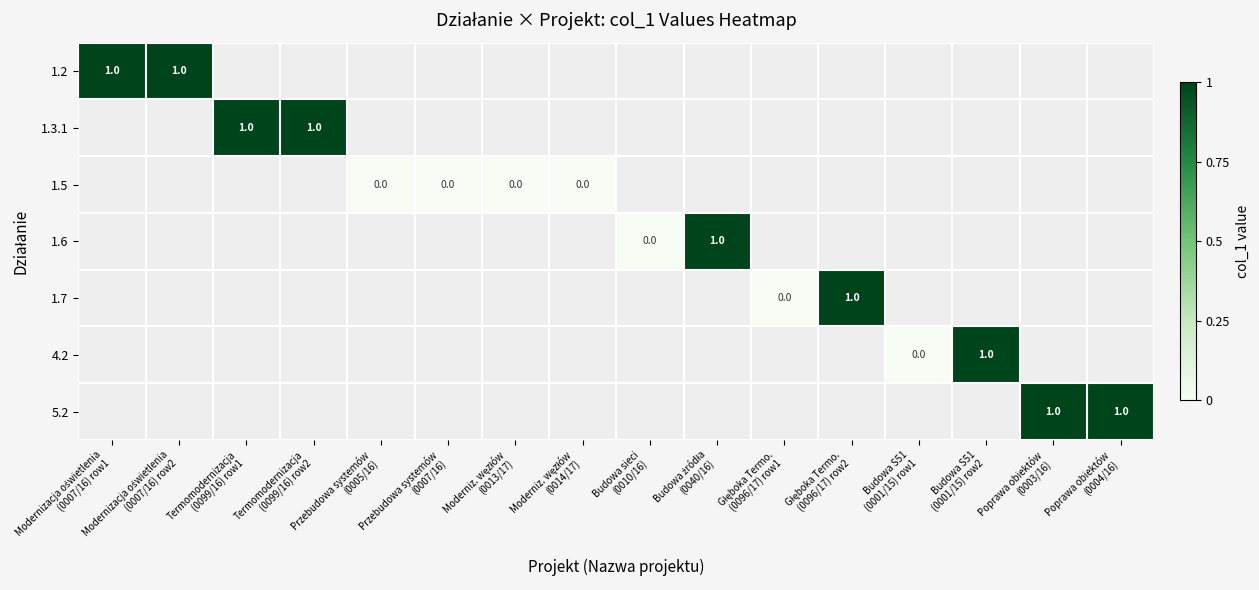

At how many categories does at least one series exceed 0?

9